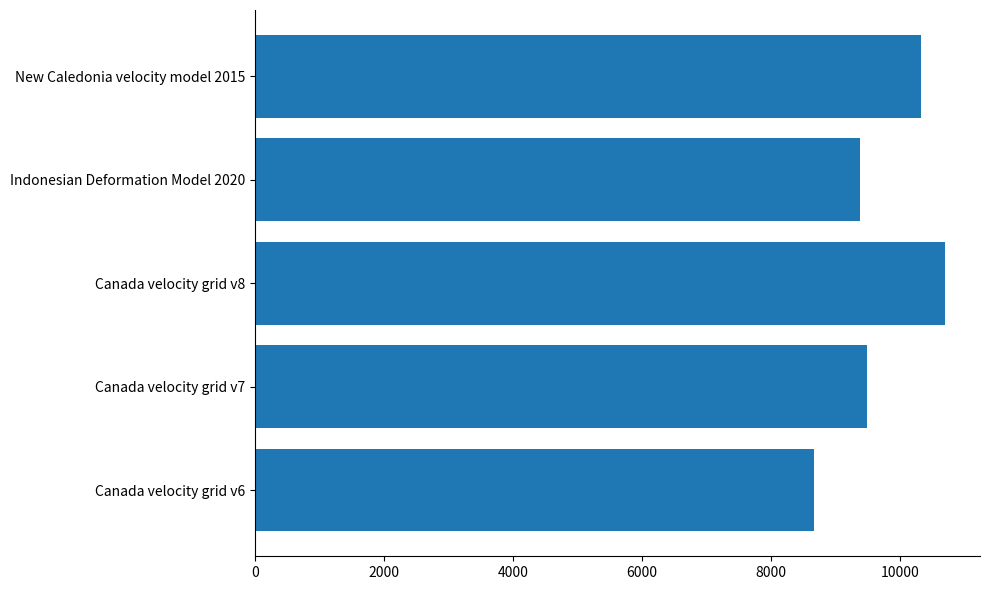

Are the bars grouped side by side (vs. stacked)?

No